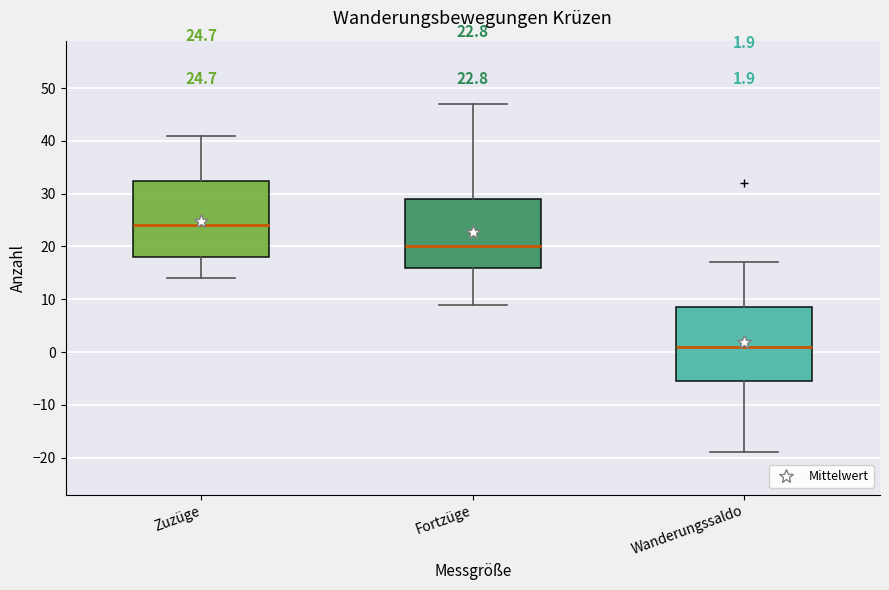

Which box's median line is the highest?

Zuzüge